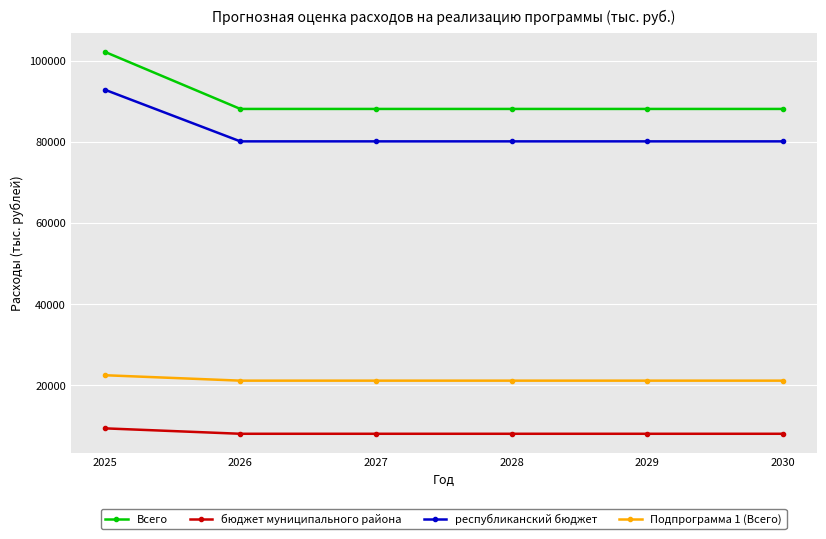

What is the difference between the highest and lowest values at 2030?

80100.0